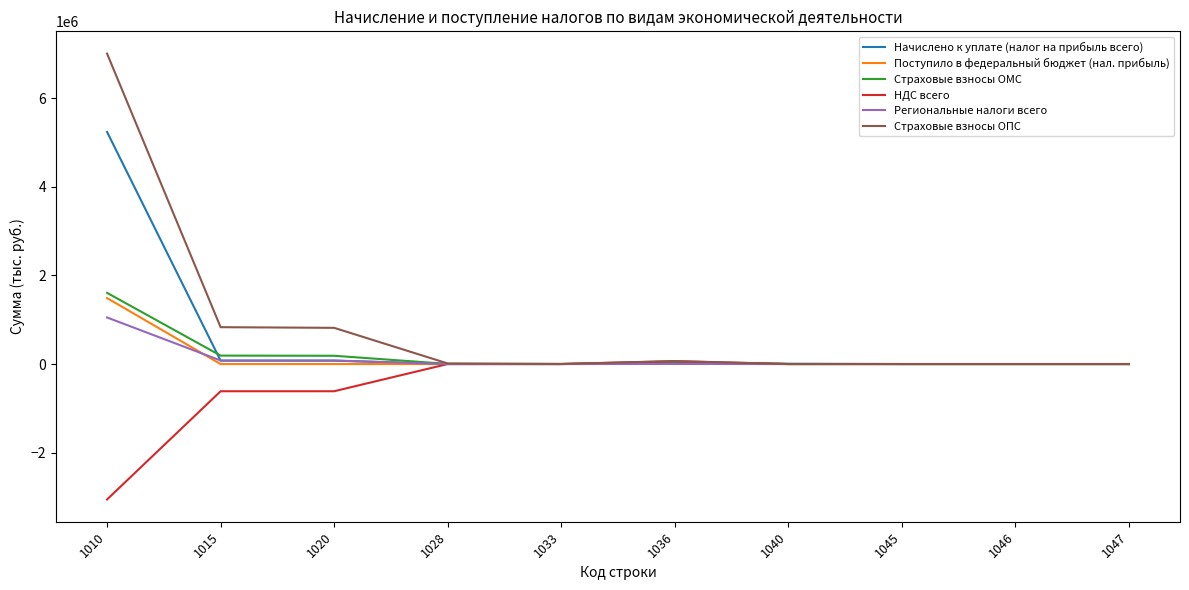

At which category is the sum across all series the highest?

1010